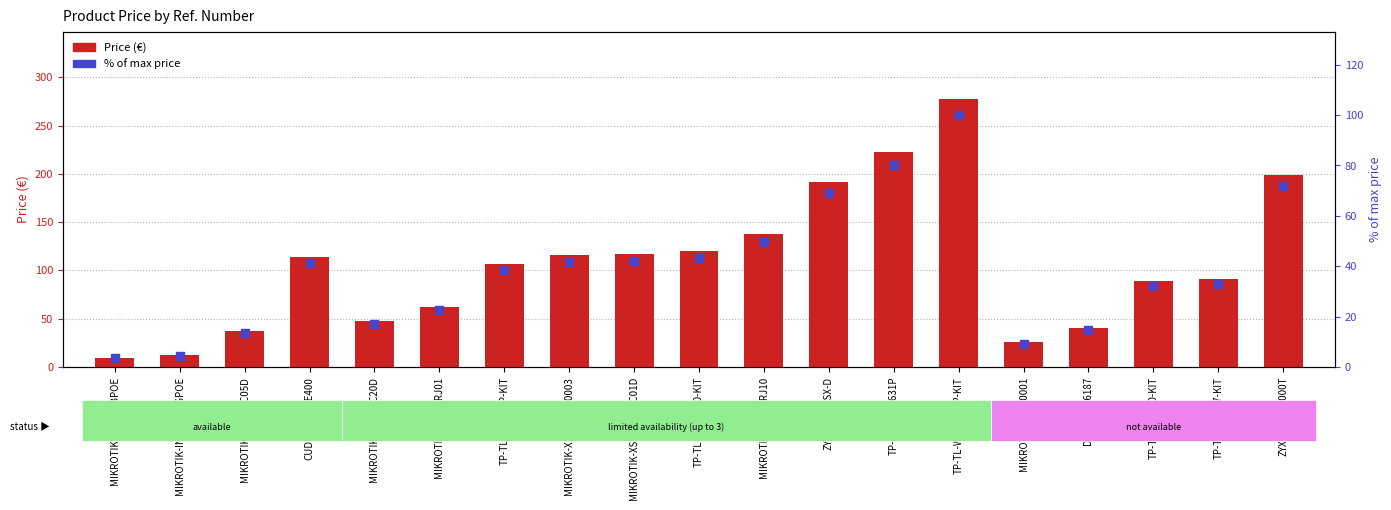

Which series has the widest spread of Y values?

Price